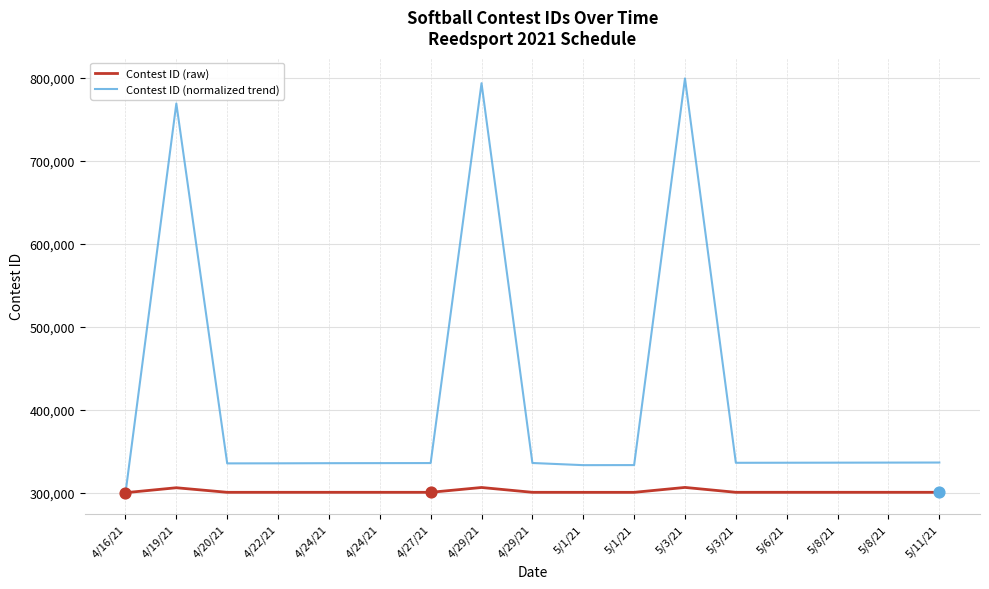

At which category is the sum across all series the highest?

5/3/21